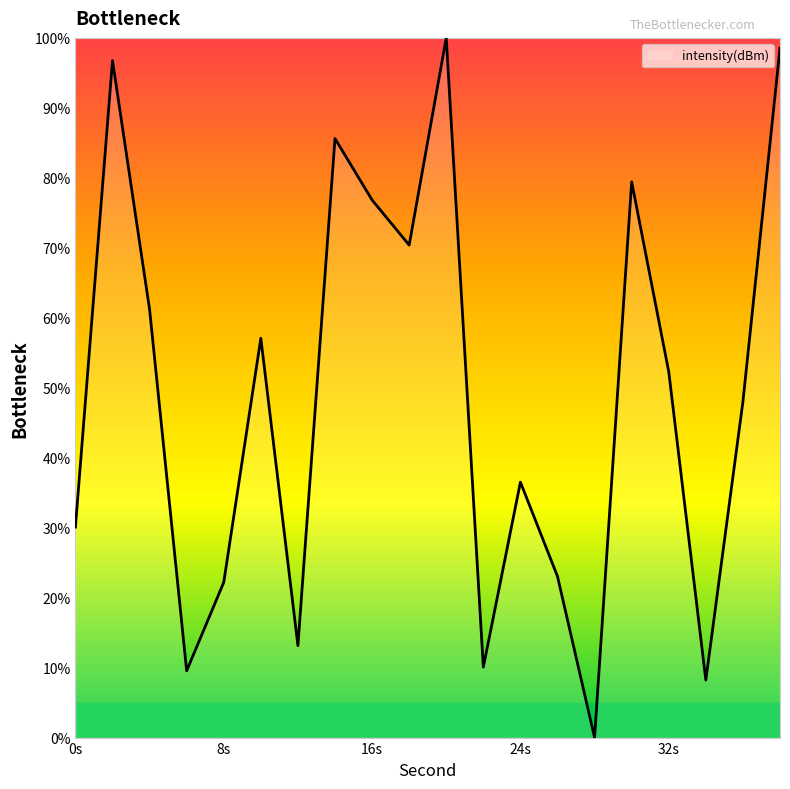

What is the maximum value shown in the chart?

100.0